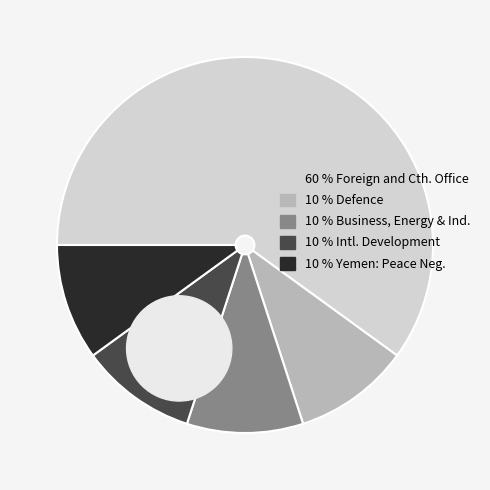

The International Development slice represents 10% of the pie. True or false?

True